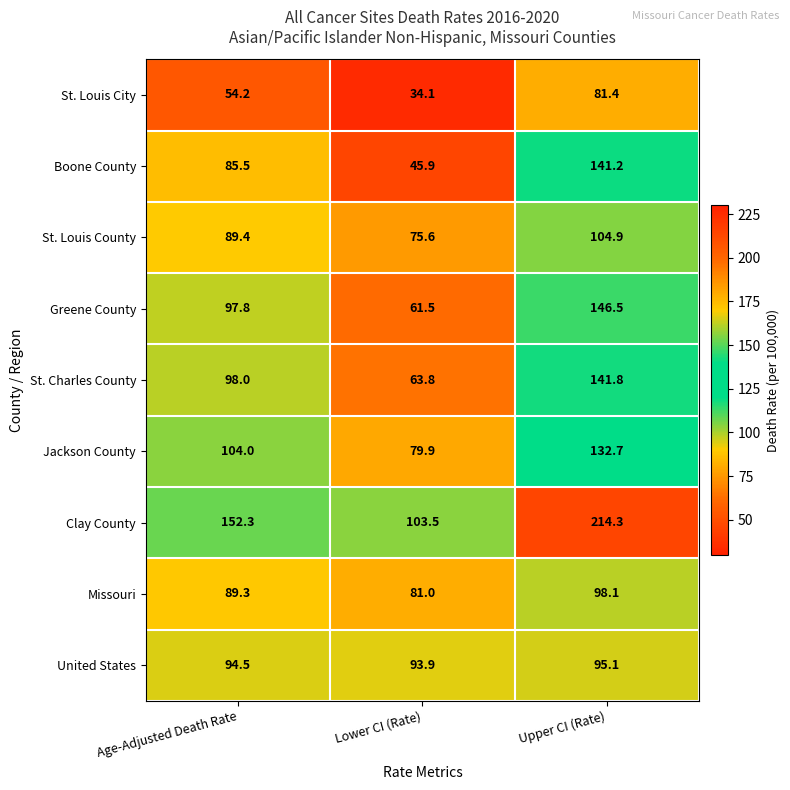

At how many categories does at least one series exceed 54?

3